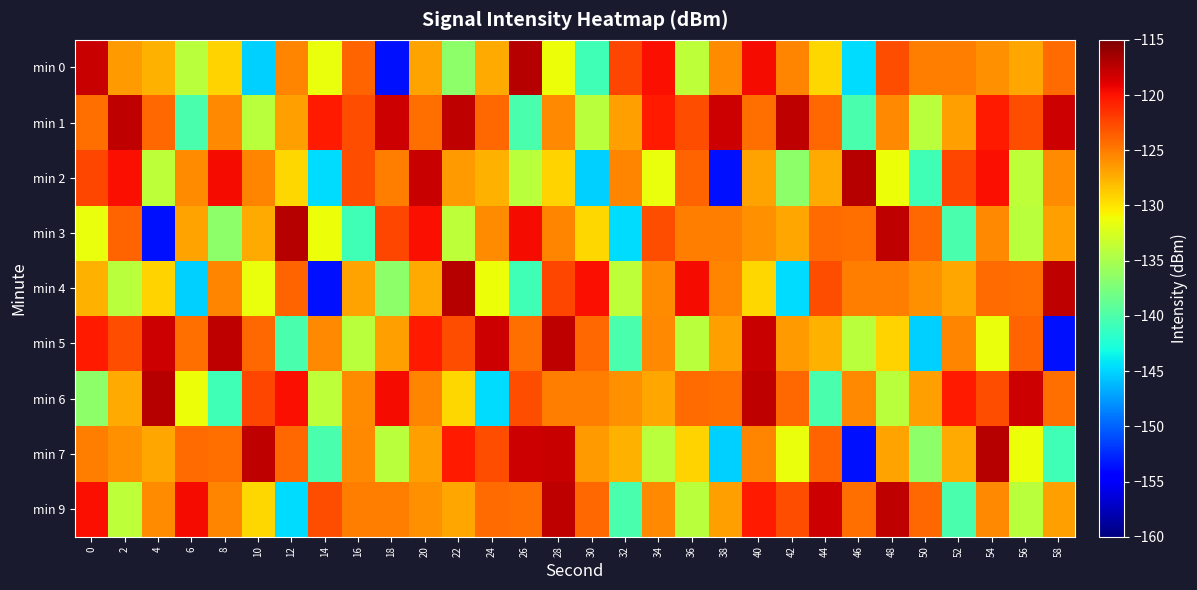

Reading left to right, list all the values displayed in this chart.

min 0: 0=-117.8	2=-126.5	4=-127.5	6=-134.1	8=-129.1	10=-145.2	12=-125.5	14=-131.5	16=-123.8	18=-153.5	20=-126.8	22=-136.6	24=-127.2	26=-117.2	28=-131.2	30=-140.8	32=-122.6	34=-119.8	36=-134.0	38=-125.8	40=-119.6	42=-125.5	44=-129.2	46=-144.6	48=-122.9	50=-125.1	52=-125.1	54=-126.0	56=-127.1	58=-124.2
min 1: 0=-124.4	2=-117.5	4=-124.1	6=-140.2	8=-125.7	10=-134.1	12=-126.6	14=-120.4	16=-122.8	18=-118.1	20=-124.4	22=-117.5	24=-124.1	26=-140.2	28=-125.7	30=-134.1	32=-126.6	34=-120.4	36=-122.8	38=-118.1	40=-124.4	42=-117.5	44=-124.1	46=-140.2	48=-125.7	50=-134.1	52=-126.6	54=-120.4	56=-122.8	58=-118.1
min 2: 0=-122.6	2=-119.8	4=-134.0	6=-125.8	8=-119.6	10=-125.5	12=-129.2	14=-144.6	16=-122.9	18=-125.1	20=-117.8	22=-126.5	24=-127.5	26=-134.1	28=-129.1	30=-145.2	32=-125.5	34=-131.5	36=-123.8	38=-153.5	40=-126.8	42=-136.6	44=-127.2	46=-117.2	48=-131.2	50=-140.8	52=-122.6	54=-119.8	56=-134.0	58=-125.8
min 3: 0=-131.5	2=-123.8	4=-153.5	6=-126.8	8=-136.6	10=-127.2	12=-117.2	14=-131.2	16=-140.8	18=-122.6	20=-119.8	22=-134.0	24=-125.8	26=-119.6	28=-125.5	30=-129.2	32=-144.6	34=-122.9	36=-125.1	38=-125.1	40=-126.0	42=-127.1	44=-124.2	46=-124.4	48=-117.5	50=-124.1	52=-140.2	54=-125.7	56=-134.1	58=-126.6
min 4: 0=-127.5	2=-134.1	4=-129.1	6=-145.2	8=-125.5	10=-131.5	12=-123.8	14=-153.5	16=-126.8	18=-136.6	20=-127.2	22=-117.2	24=-131.2	26=-140.8	28=-122.6	30=-119.8	32=-134.0	34=-125.8	36=-119.6	38=-125.5	40=-129.2	42=-144.6	44=-122.9	46=-125.1	48=-125.1	50=-126.0	52=-127.1	54=-124.2	56=-124.4	58=-117.5
min 5: 0=-120.4	2=-122.8	4=-118.1	6=-124.4	8=-117.5	10=-124.1	12=-140.2	14=-125.7	16=-134.1	18=-126.6	20=-120.4	22=-122.8	24=-118.1	26=-124.4	28=-117.5	30=-124.1	32=-140.2	34=-125.7	36=-134.1	38=-126.6	40=-117.8	42=-126.5	44=-127.5	46=-134.1	48=-129.1	50=-145.2	52=-125.5	54=-131.5	56=-123.8	58=-153.5
min 6: 0=-136.6	2=-127.2	4=-117.2	6=-131.2	8=-140.8	10=-122.6	12=-119.8	14=-134.0	16=-125.8	18=-119.6	20=-125.5	22=-129.2	24=-144.6	26=-122.9	28=-125.1	30=-125.1	32=-126.0	34=-127.1	36=-124.2	38=-124.4	40=-117.5	42=-124.1	44=-140.2	46=-125.7	48=-134.1	50=-126.6	52=-120.4	54=-122.8	56=-118.1	58=-124.4
min 7: 0=-125.1	2=-126.0	4=-127.1	6=-124.2	8=-124.4	10=-117.5	12=-124.1	14=-140.2	16=-125.7	18=-134.1	20=-126.6	22=-120.4	24=-122.8	26=-118.1	28=-117.8	30=-126.5	32=-127.5	34=-134.1	36=-129.1	38=-145.2	40=-125.5	42=-131.5	44=-123.8	46=-153.5	48=-126.8	50=-136.6	52=-127.2	54=-117.2	56=-131.2	58=-140.8
min 9: 0=-119.8	2=-134.0	4=-125.8	6=-119.6	8=-125.5	10=-129.2	12=-144.6	14=-122.9	16=-125.1	18=-125.1	20=-126.0	22=-127.1	24=-124.2	26=-124.4	28=-117.5	30=-124.1	32=-140.2	34=-125.7	36=-134.1	38=-126.6	40=-120.4	42=-122.8	44=-118.1	46=-124.4	48=-117.5	50=-124.1	52=-140.2	54=-125.7	56=-134.1	58=-126.6